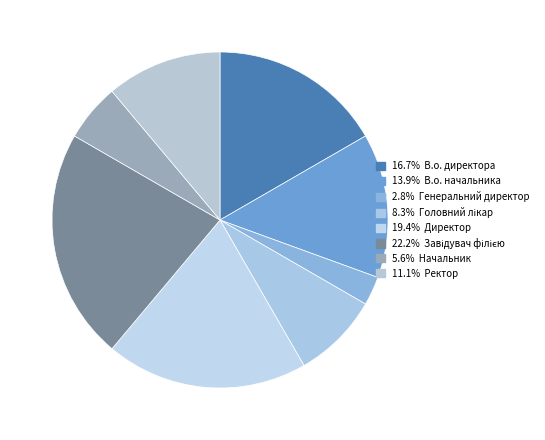

How many segments does this pie chart have?

8